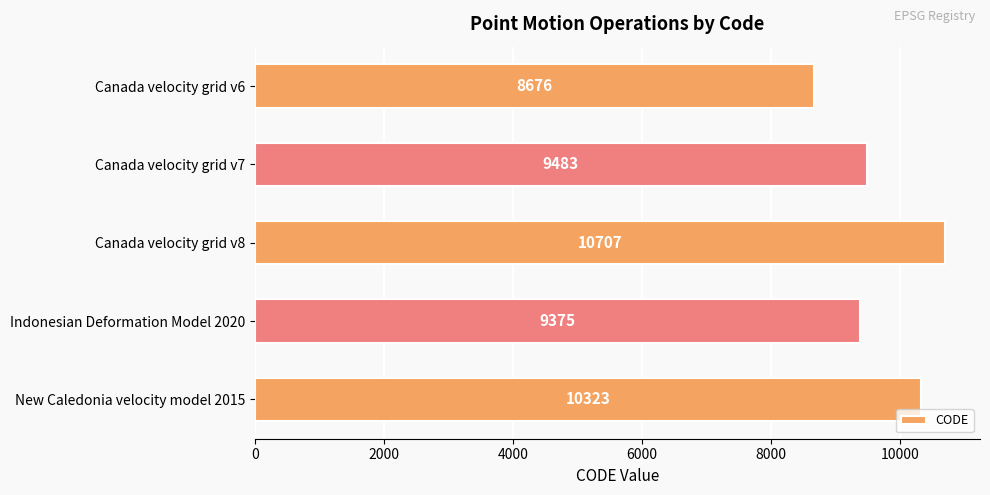

Rank the categories by value from highest to lowest.

Canada velocity grid v8, New Caledonia velocity model 2015, Canada velocity grid v7, Indonesian Deformation Model 2020, Canada velocity grid v6